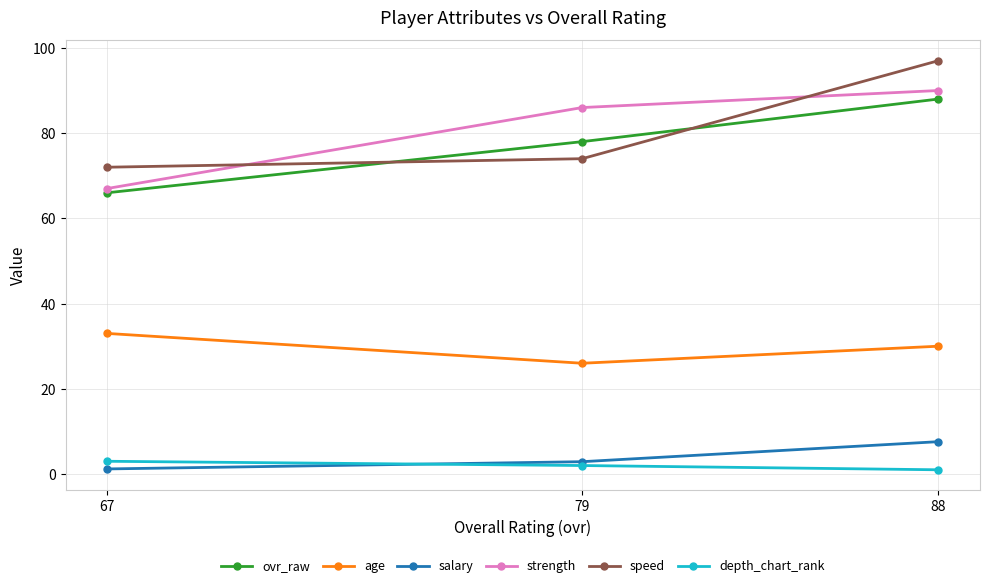

At 88, list the series in order from largest to smallest.

speed, strength, ovr_raw, age, salary, depth_chart_rank